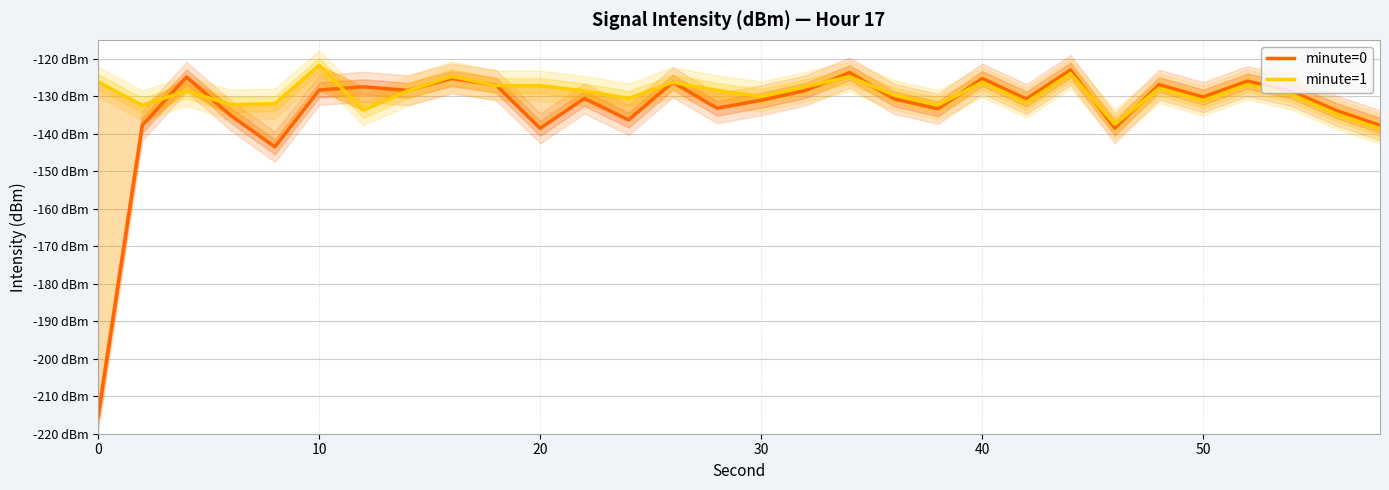

Count the number of data series in this chart.

2